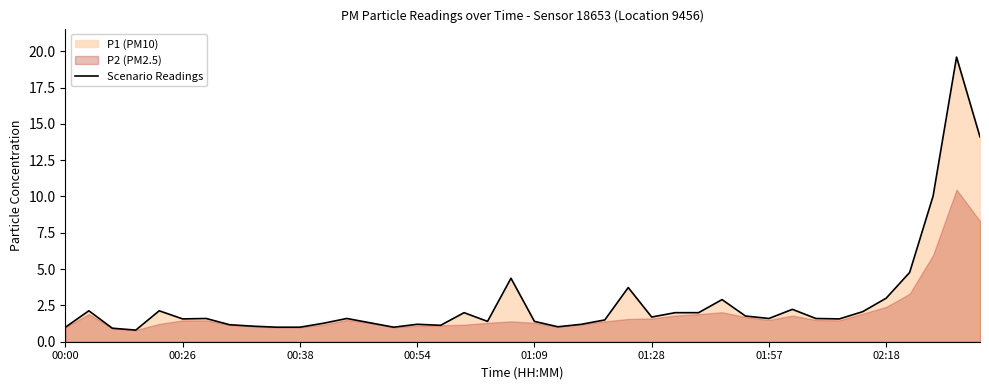

At which label is the value closest to 10?

37